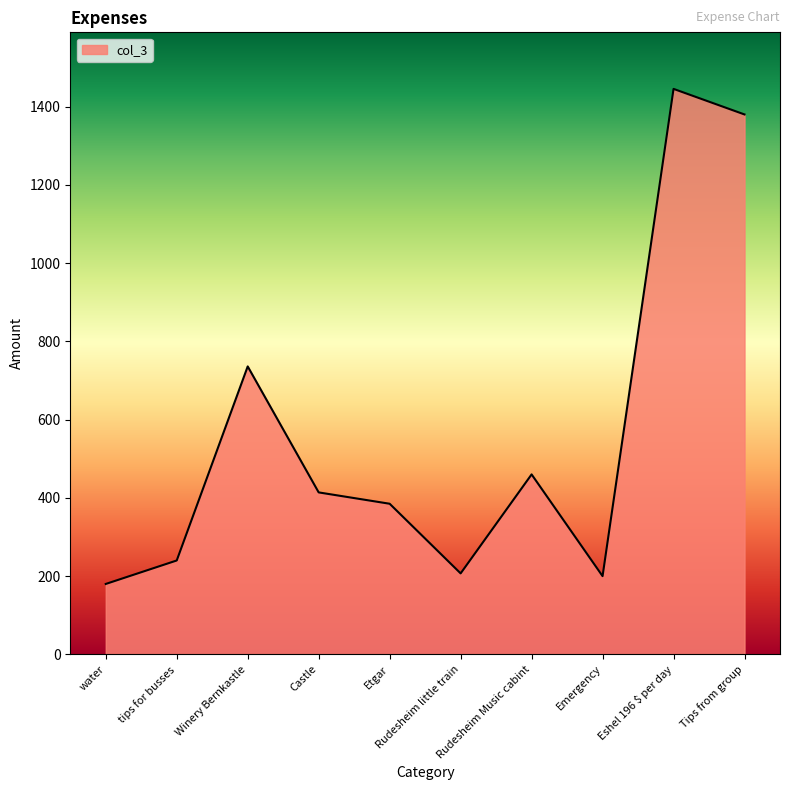

Which category has the highest value across all series?

Eshel 196 $ per day